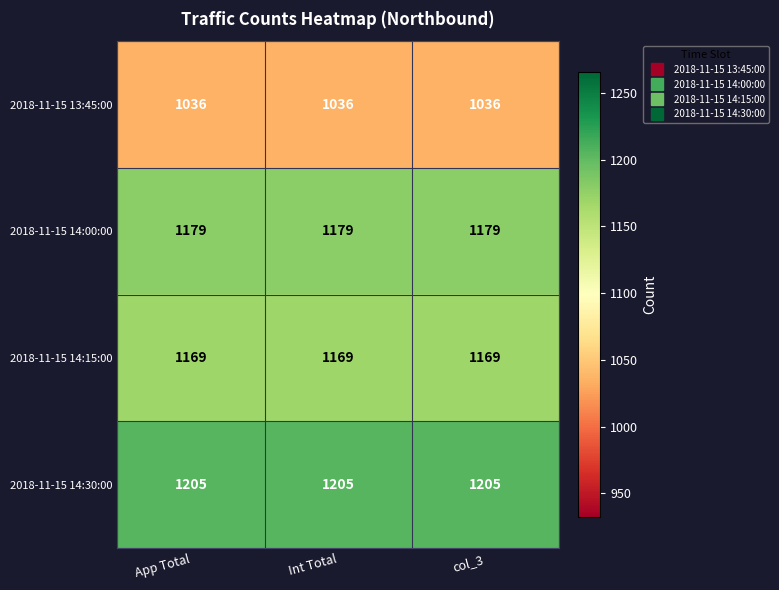

What is the lowest value of the 2018-11-15 13:45:00 series?

1036